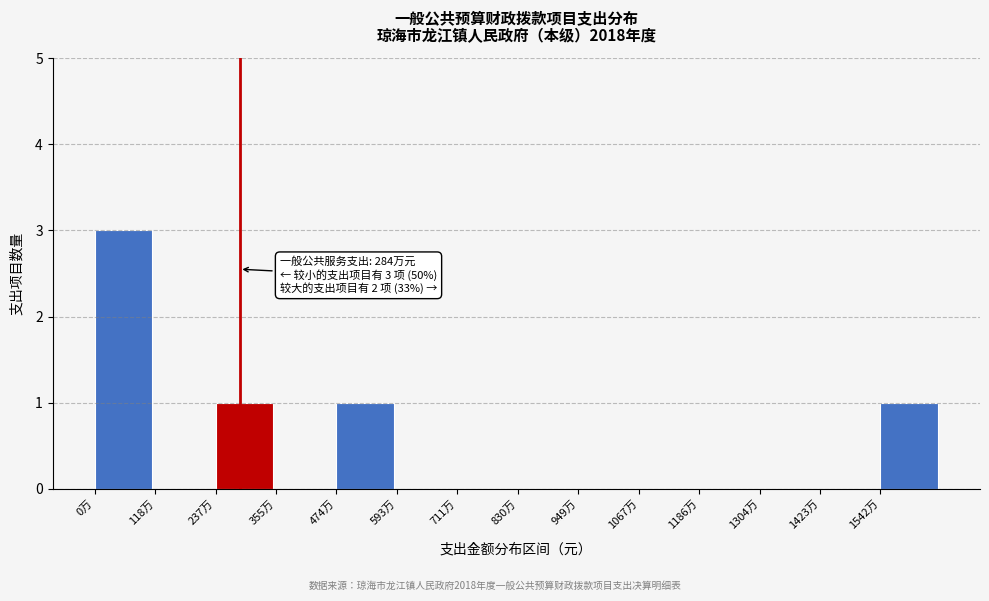

Reading right to left, extract all data points from this chart.

1542万=1	1423万=0	1304万=0	1186万=0	1067万=0	949万=0	830万=0	711万=0	593万=0	474万=1	355万=0	237万=1	118万=0	0万=3